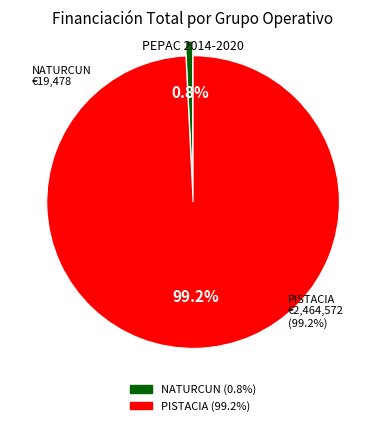

Between Grupo Operativo NATURCUN and Grupo Operativo PISTACIA, which is larger?

Grupo Operativo PISTACIA